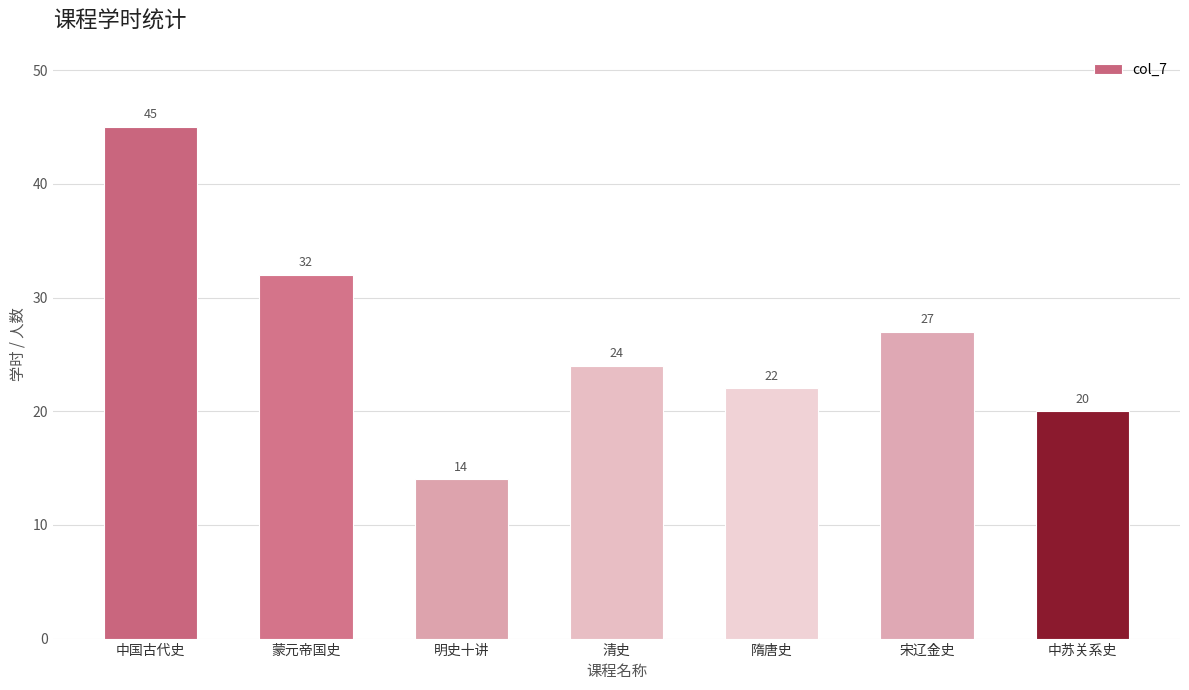

Reading left to right, list all the values displayed in this chart.

45	32	14	24	22	27	20